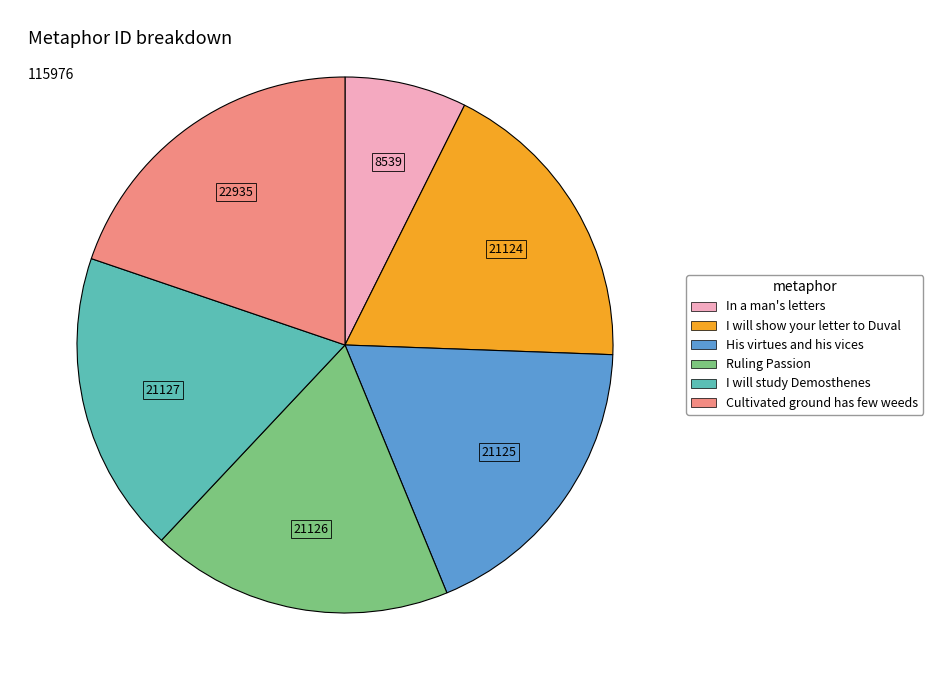

Which category has the biggest portion of the pie?

Cultivated ground has few weeds